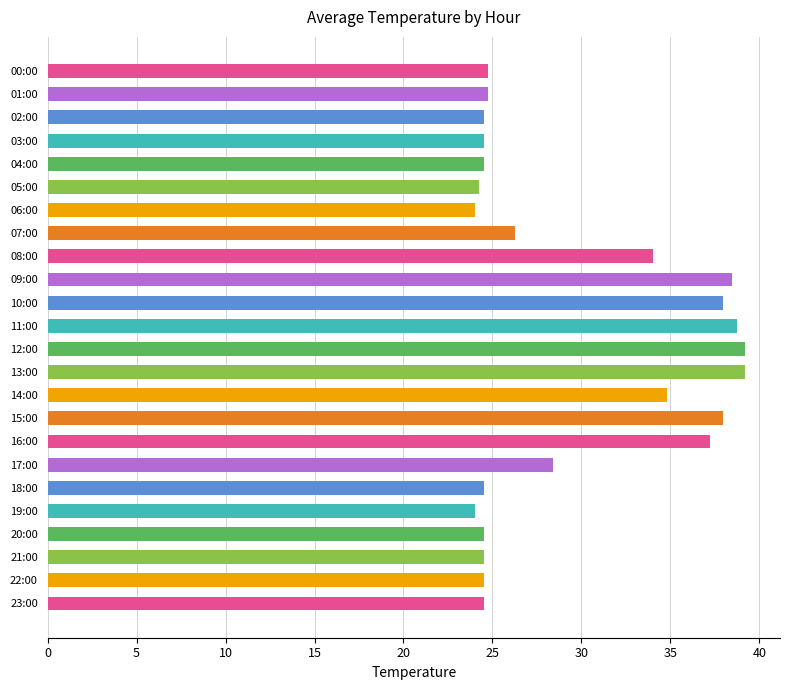

Is it true that the value at 23:00 is 24.5?

True